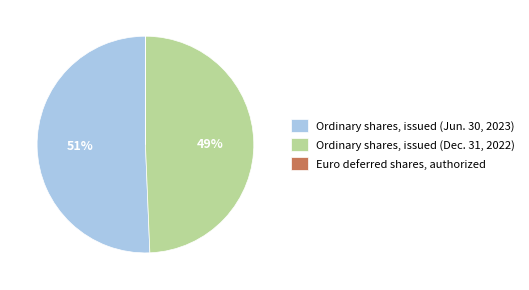

Which has a higher value, Ordinary shares, issued (Jun. 30, 2023) or Ordinary shares, issued (Dec. 31, 2022)?

Ordinary shares, issued (Jun. 30, 2023)